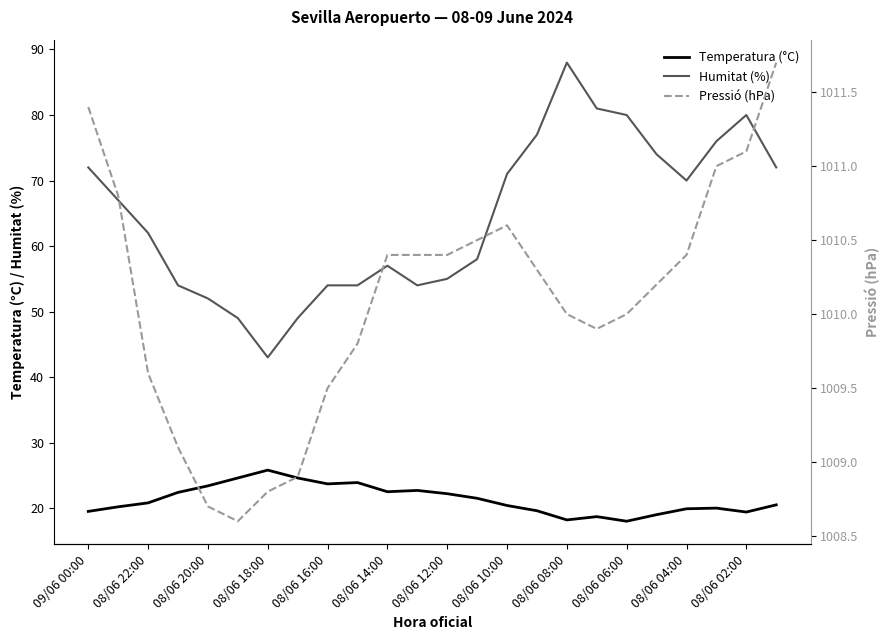

What is the minimum value for Pressió (hPa)?

1008.6